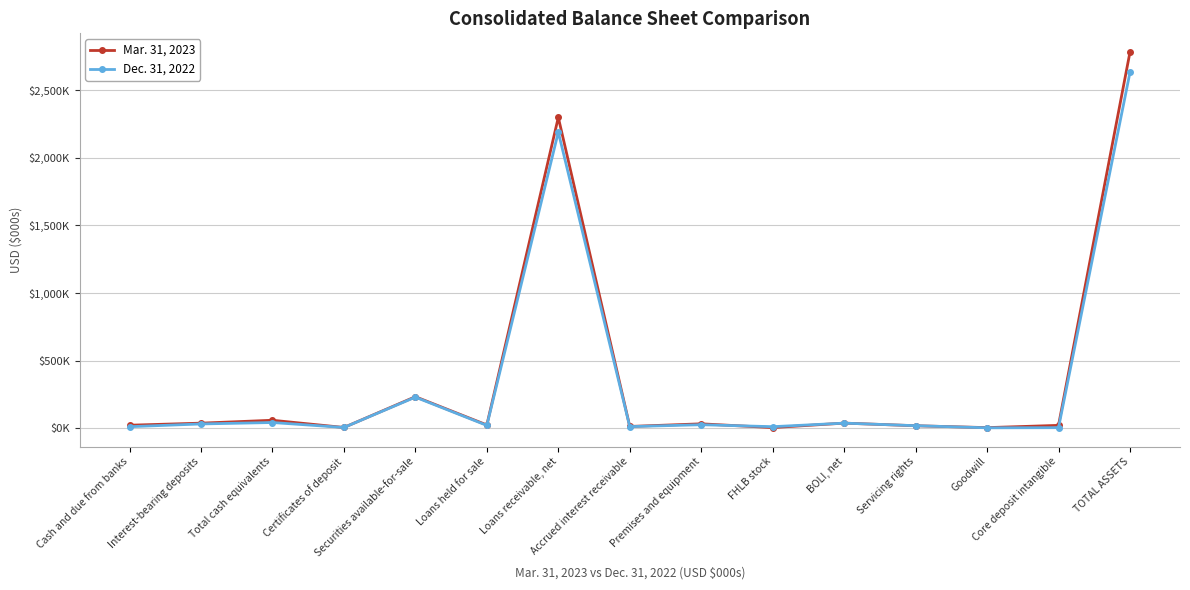

What is the average value of the Dec. 31, 2022 series?

351204